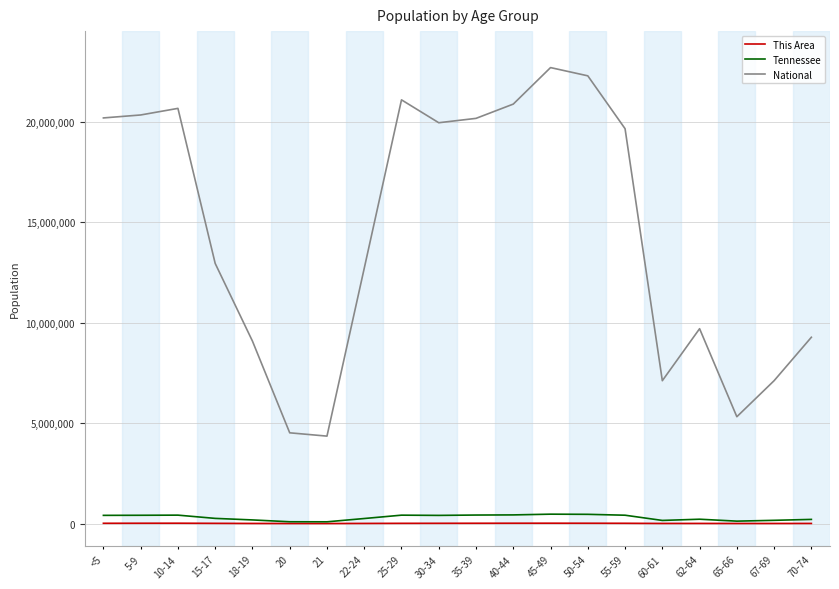

Is the value of This Area at 18-19 greater than the value of National at 15-17?

No